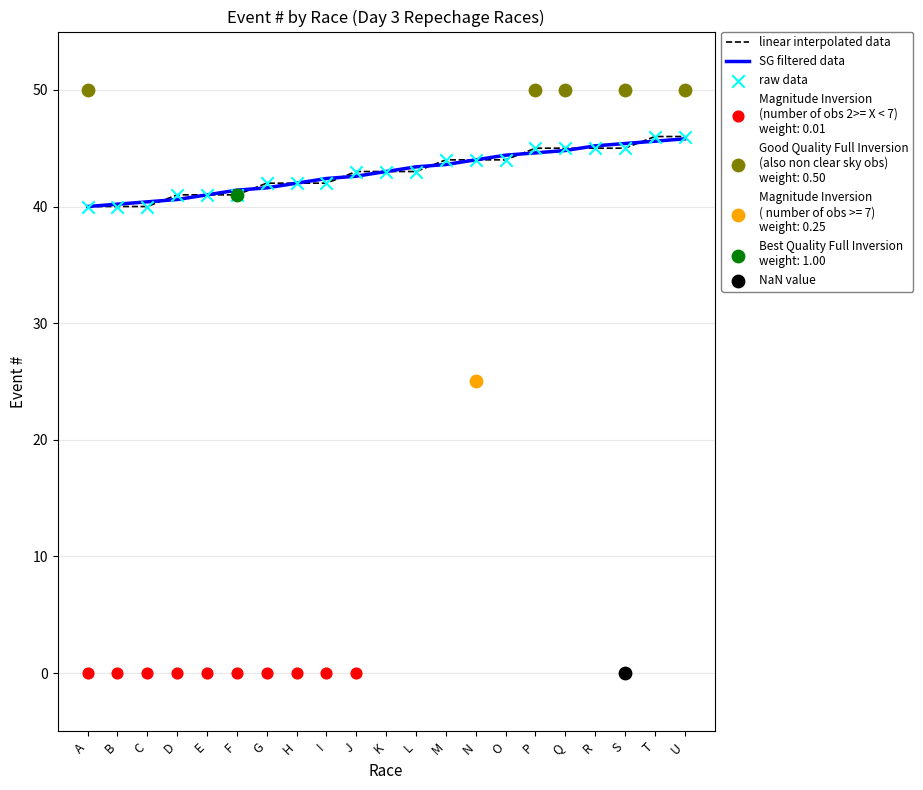

What is the highest value of the SG filtered data series?

45.8